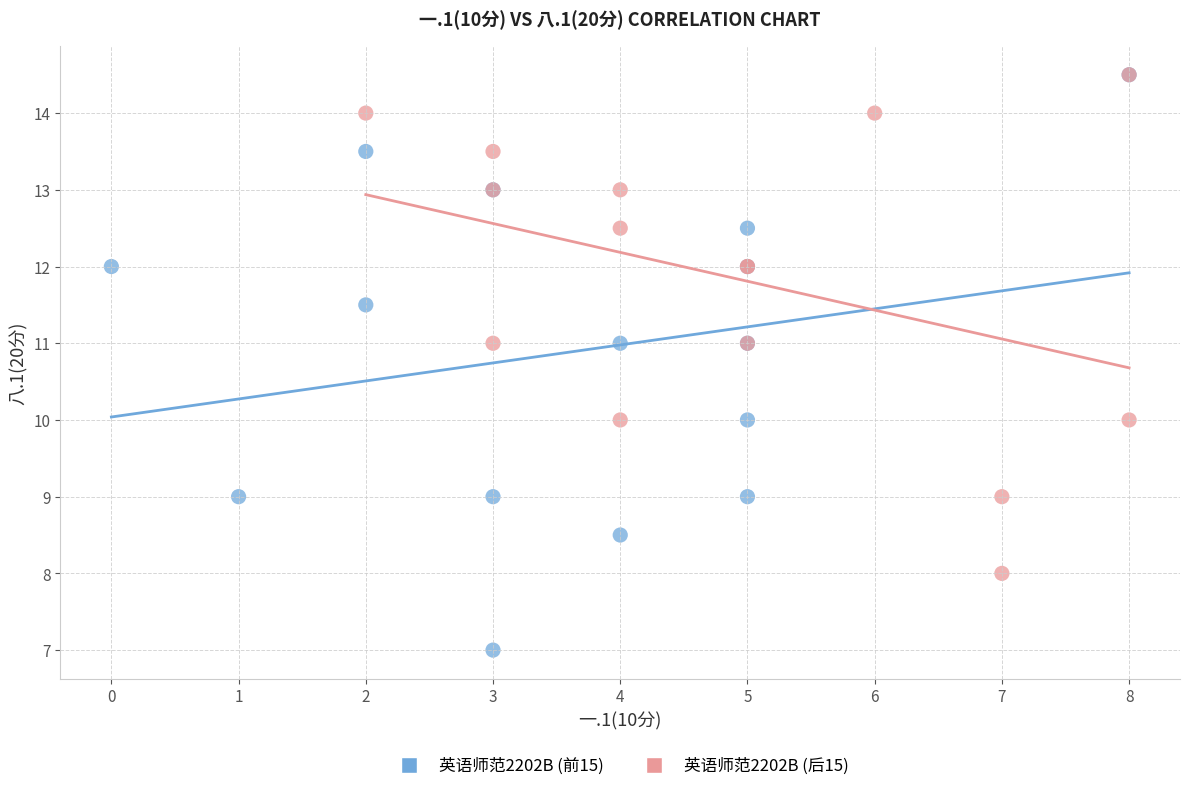

Which series has the largest Y range (max minus min)?

英语师范2202B (前15)